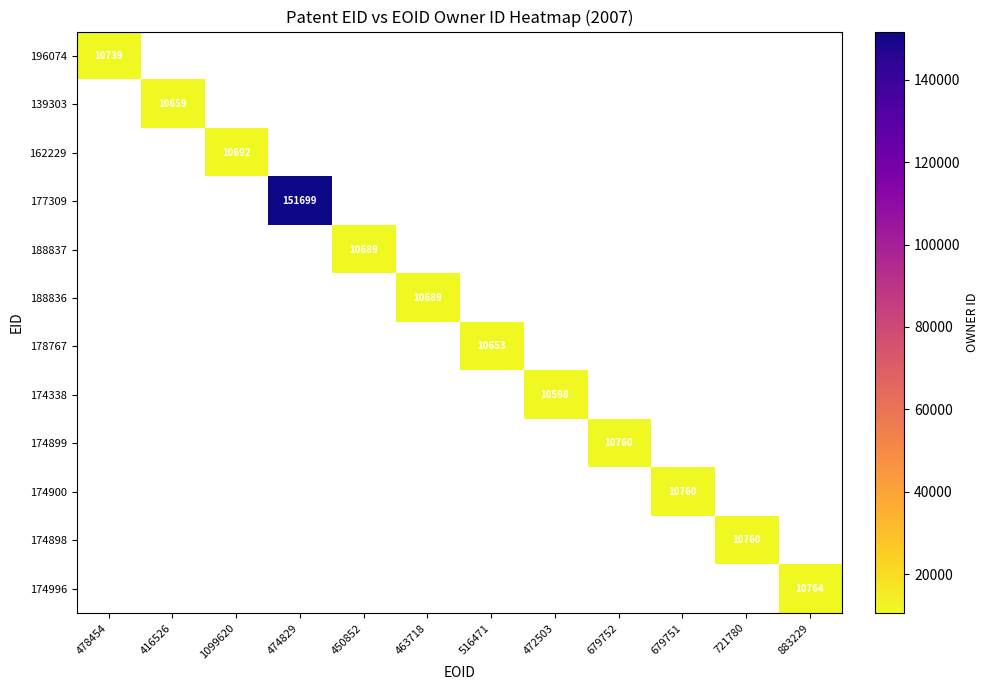

At how many categories does at least one series exceed 77481?

1